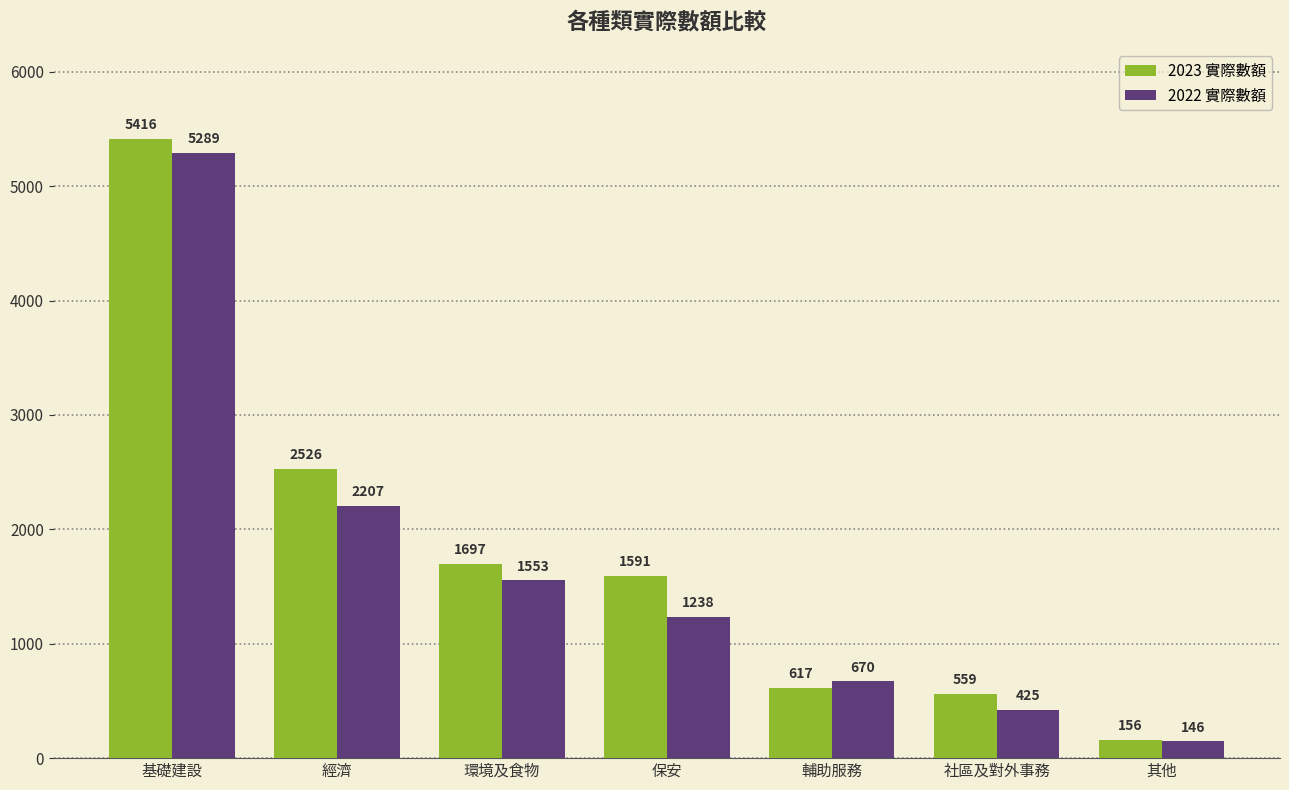

Reading right to left, what are all the values shown in this chart?

2023 實際數額: 其他=156	社區及對外事務=559	輔助服務=617	保安=1591	環境及食物=1697	經濟=2526	基礎建設=5416
2022 實際數額: 其他=146	社區及對外事務=425	輔助服務=670	保安=1238	環境及食物=1553	經濟=2207	基礎建設=5289